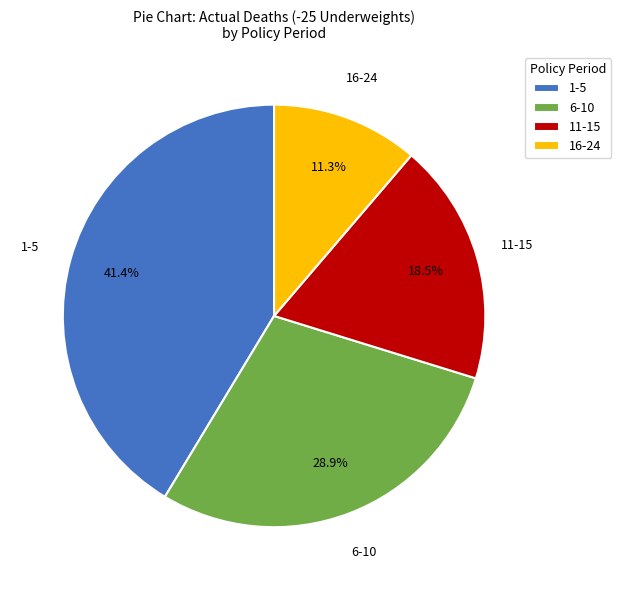

Is there a majority slice in this chart?

No